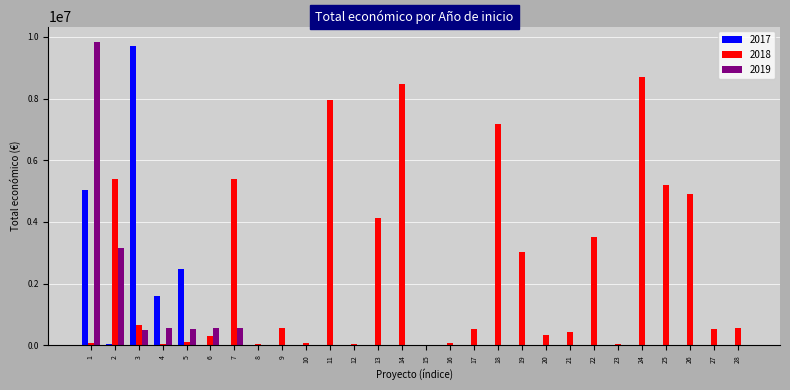

The value of 2019 at 26 is 0. True or false?

True